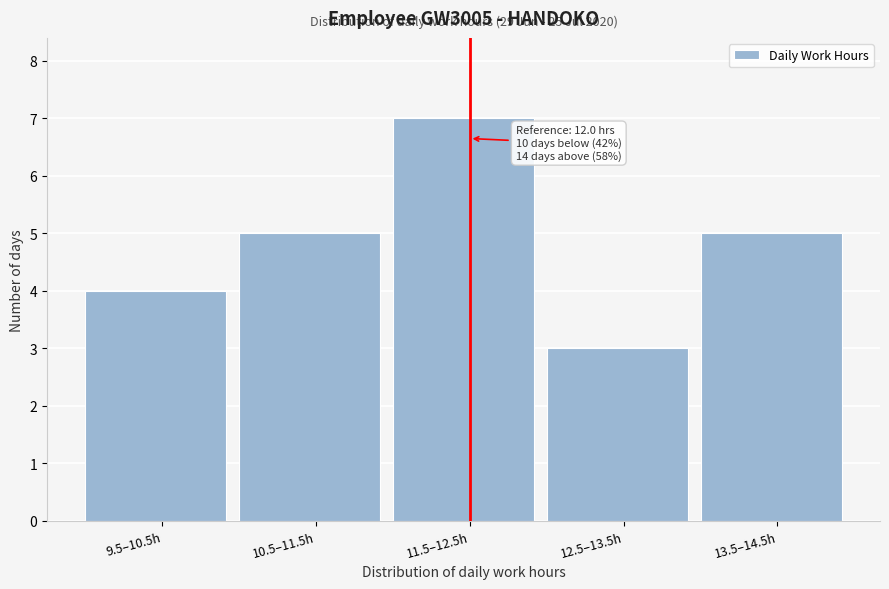

Reading right to left, extract all data points from this chart.

13.5–14.5h=5	12.5–13.5h=3	11.5–12.5h=7	10.5–11.5h=5	9.5–10.5h=4